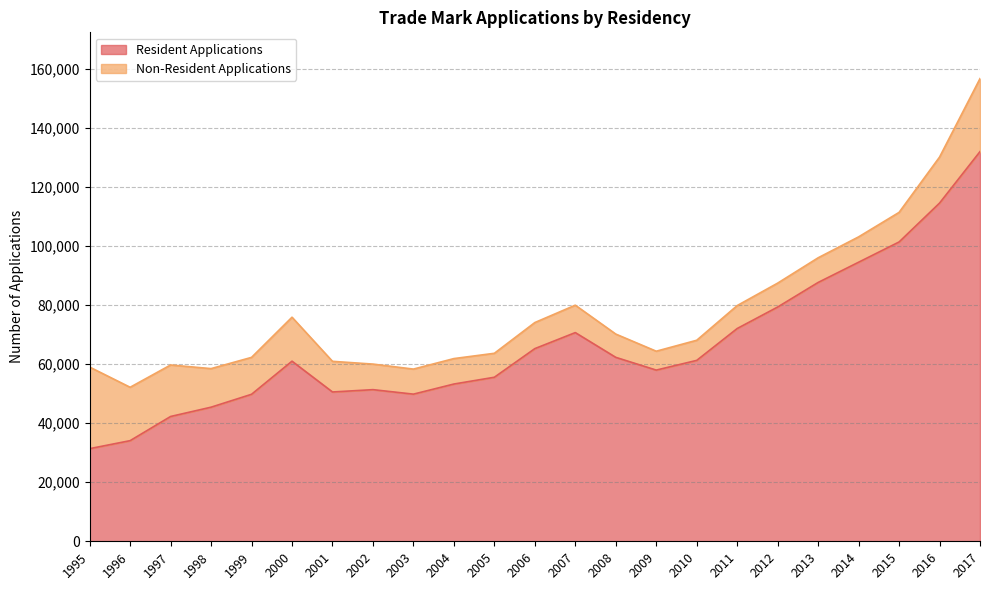

What is the difference between the maximum and second lowest values?

97980